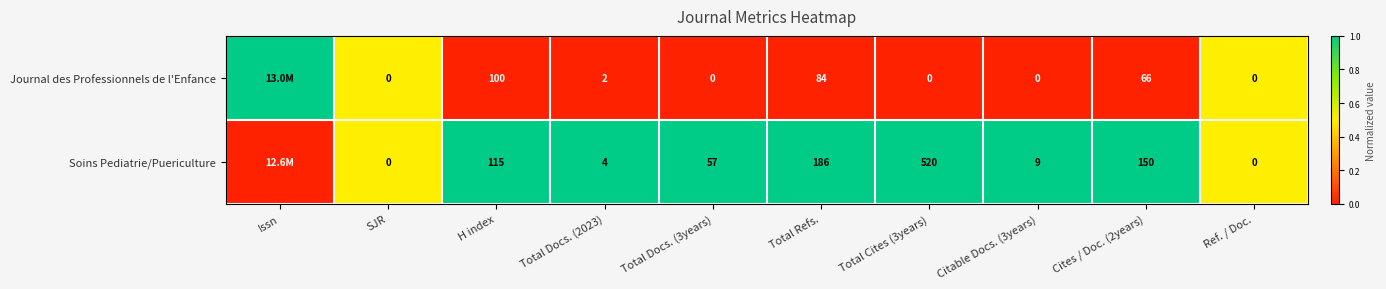

Which series changed the most between SJR and Total Docs. (2023)?

Soins Pediatrie/Puericulture